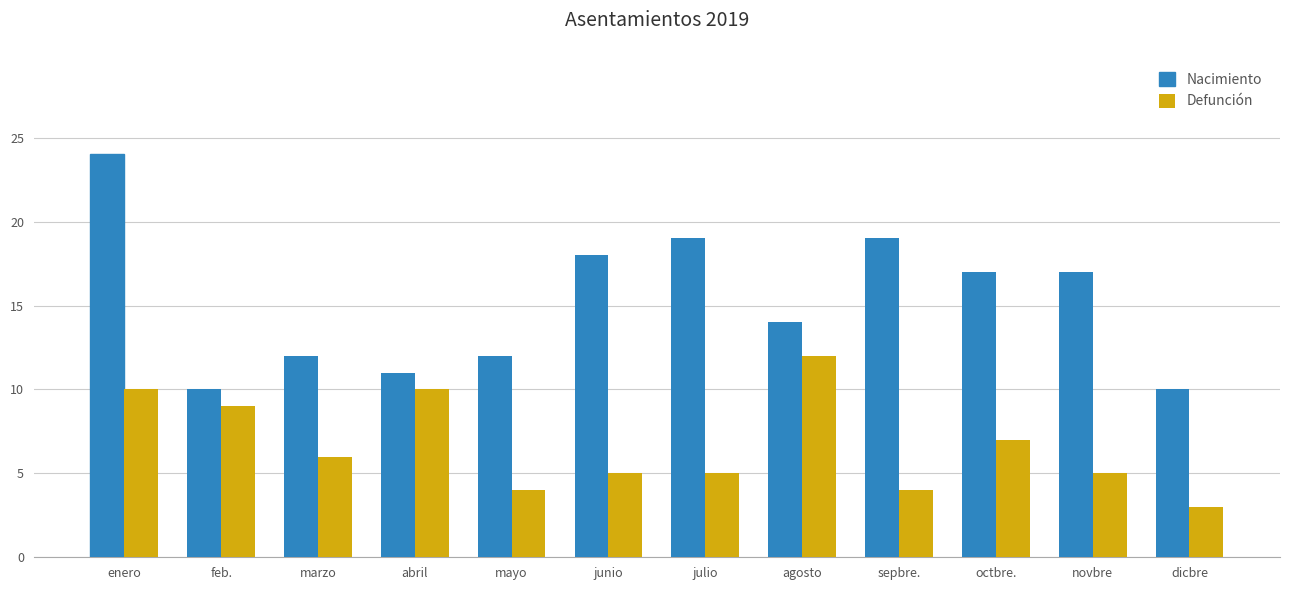

Reading right to left, extract all data points from this chart.

Nacimiento: dicbre=10	novbre=17	octbre.=17	sepbre.=19	agosto=14	julio=19	junio=18	mayo=12	abril=11	marzo=12	feb.=10	enero=24
Defunción: dicbre=3	novbre=5	octbre.=7	sepbre.=4	agosto=12	julio=5	junio=5	mayo=4	abril=10	marzo=6	feb.=9	enero=10